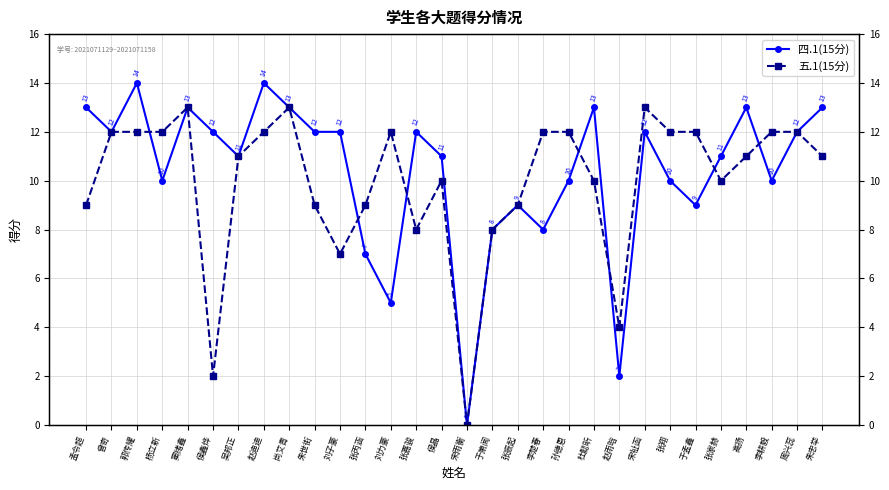

Between 张振起 and 侯晶, which is larger?

侯晶